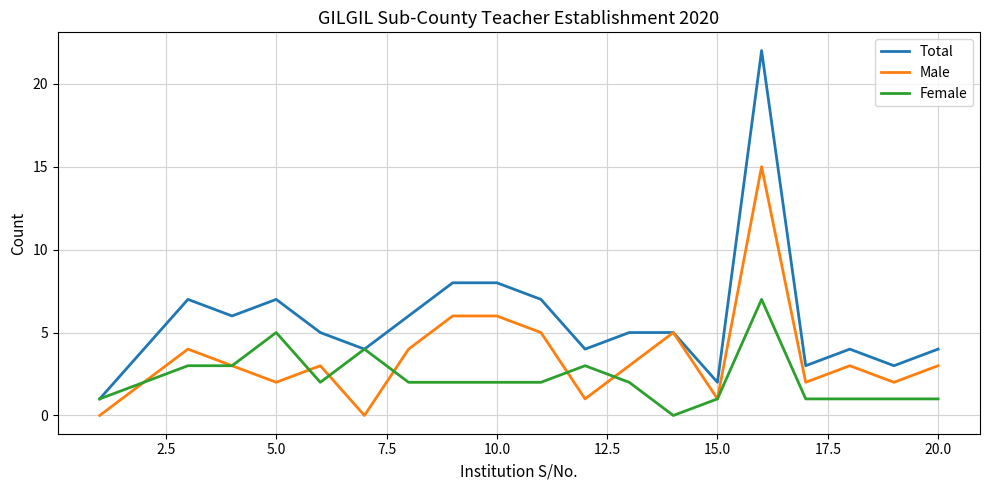

Which series has the largest total across all categories?

Total